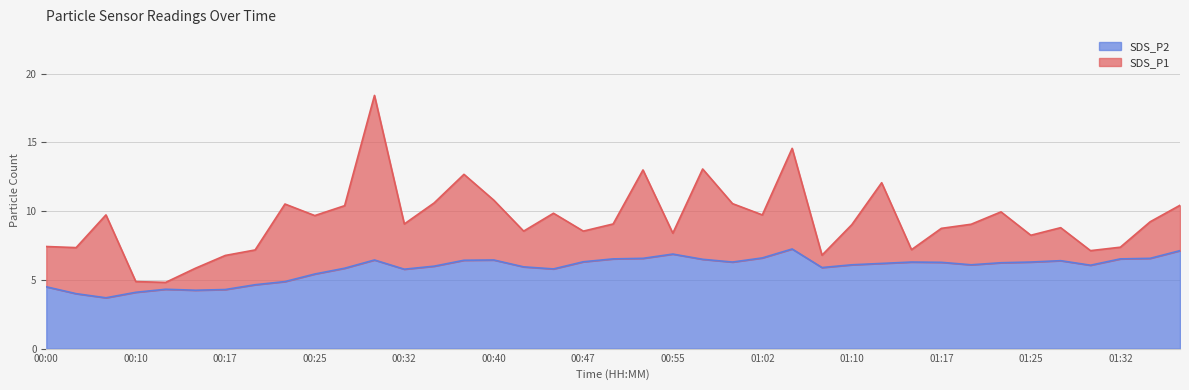

What is the sum of all SDS_P1 values?

365.6